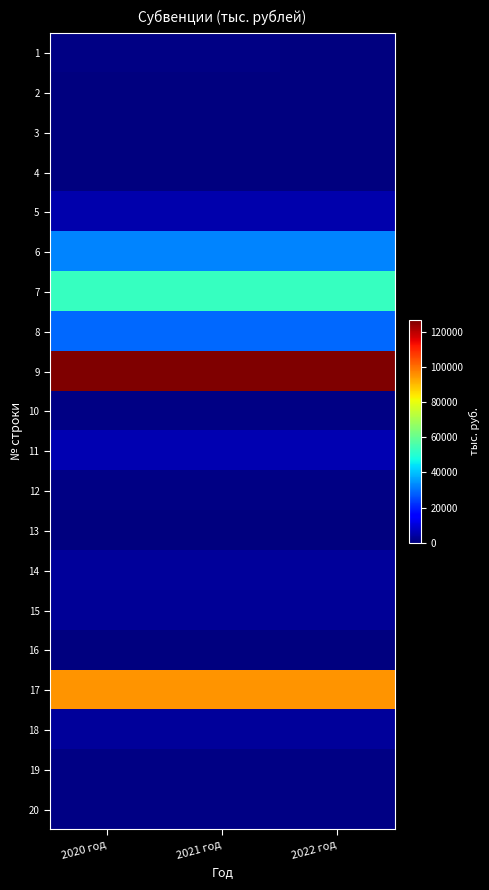

Between 2022 год and 2020 год, which is larger?

2020 год